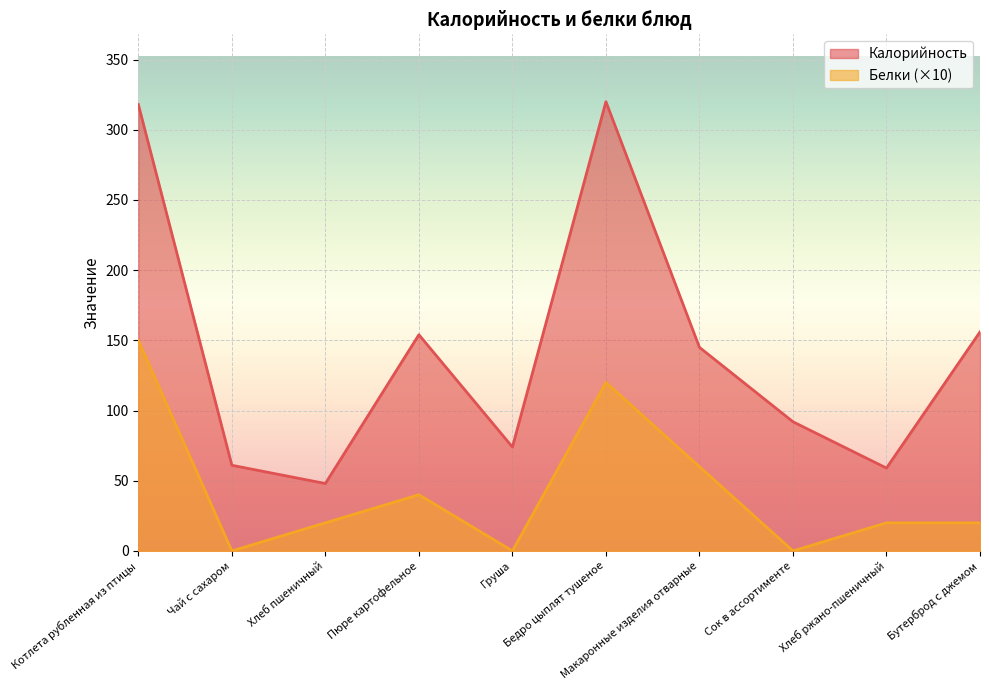

What is the difference between the second highest and second lowest values in the Белки series?

120